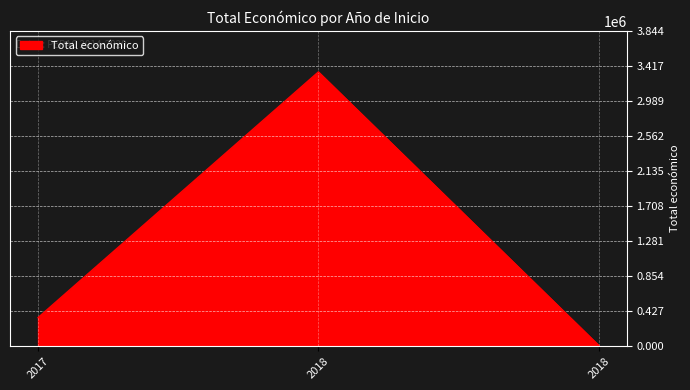

How many distinct data groups are displayed?

1